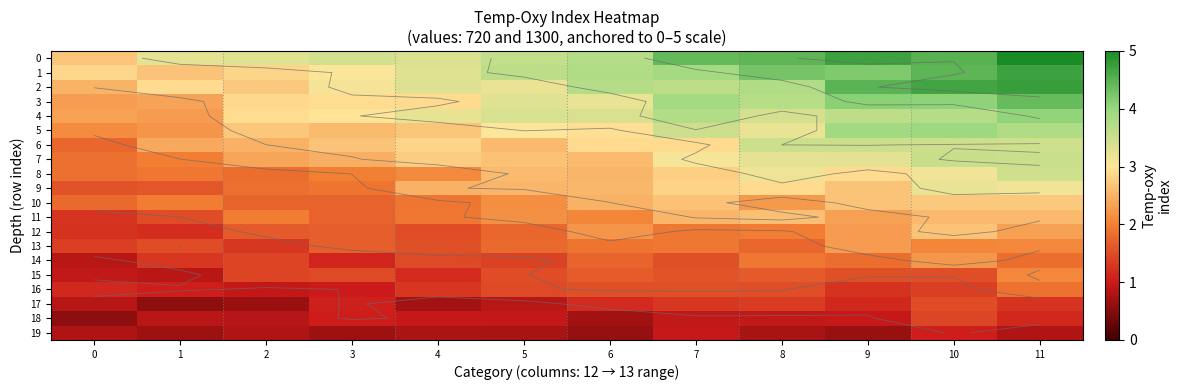

What is the average value of the 8 series?

2.5